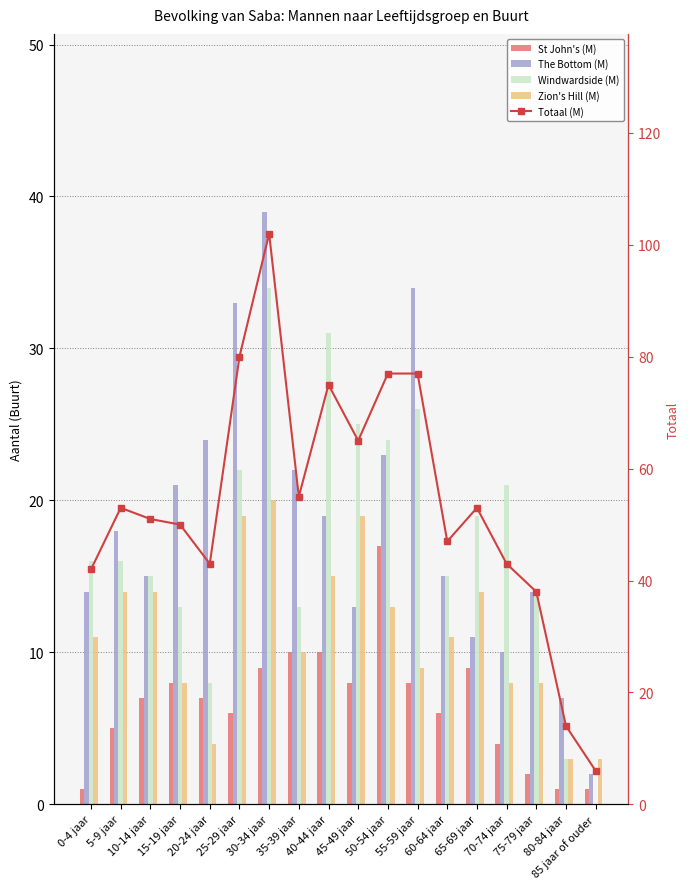

How many values in Windwardside (M) are above zero?

17